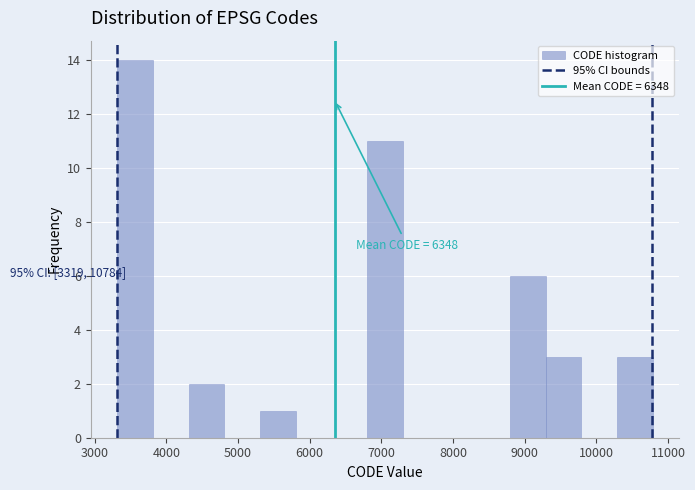

Over which range of the x-axis is the bar tallest?

3300 to 3800